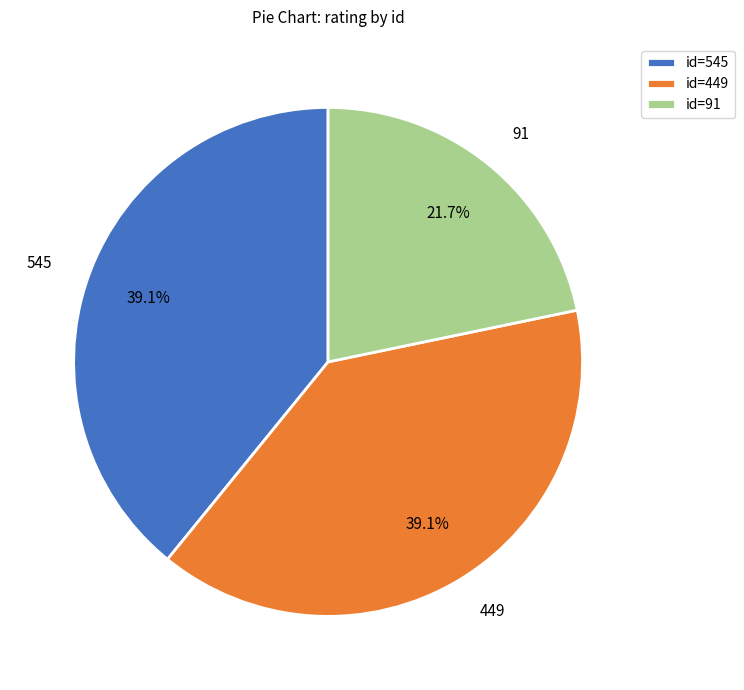

Approximately how many times larger is the value at 545 compared to 91?

1.8